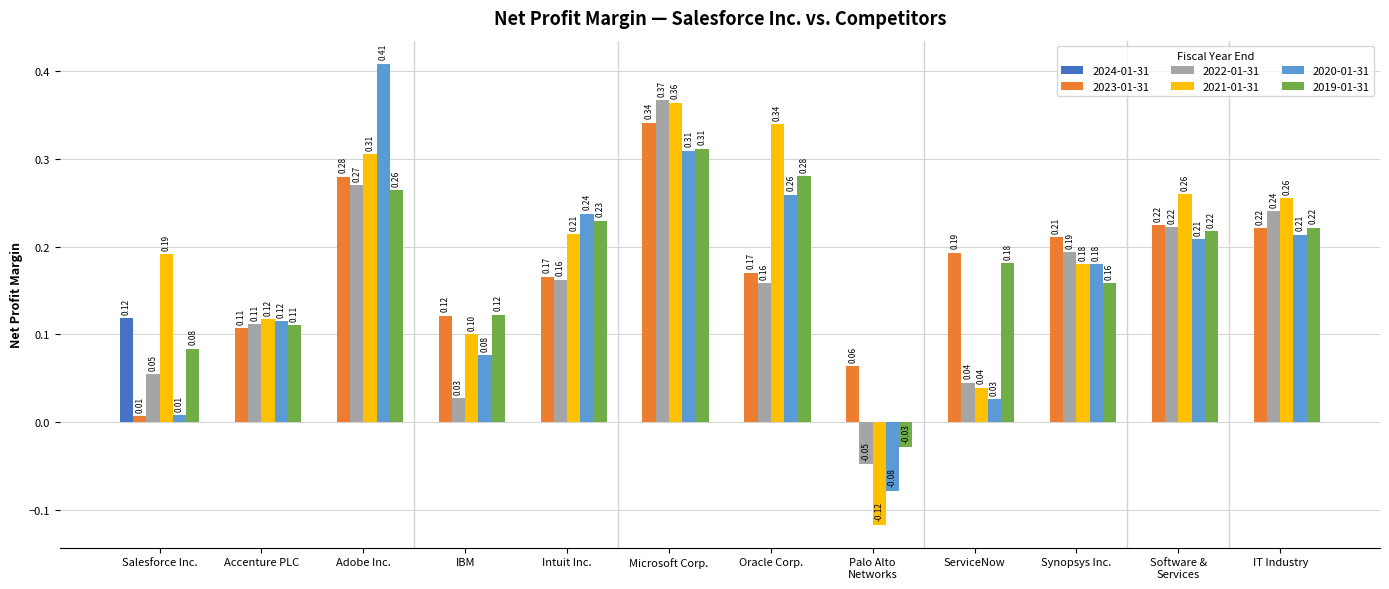

What is the sum of the 2021-01-31 values at Salesforce Inc. and Microsoft Corp.?

0.6